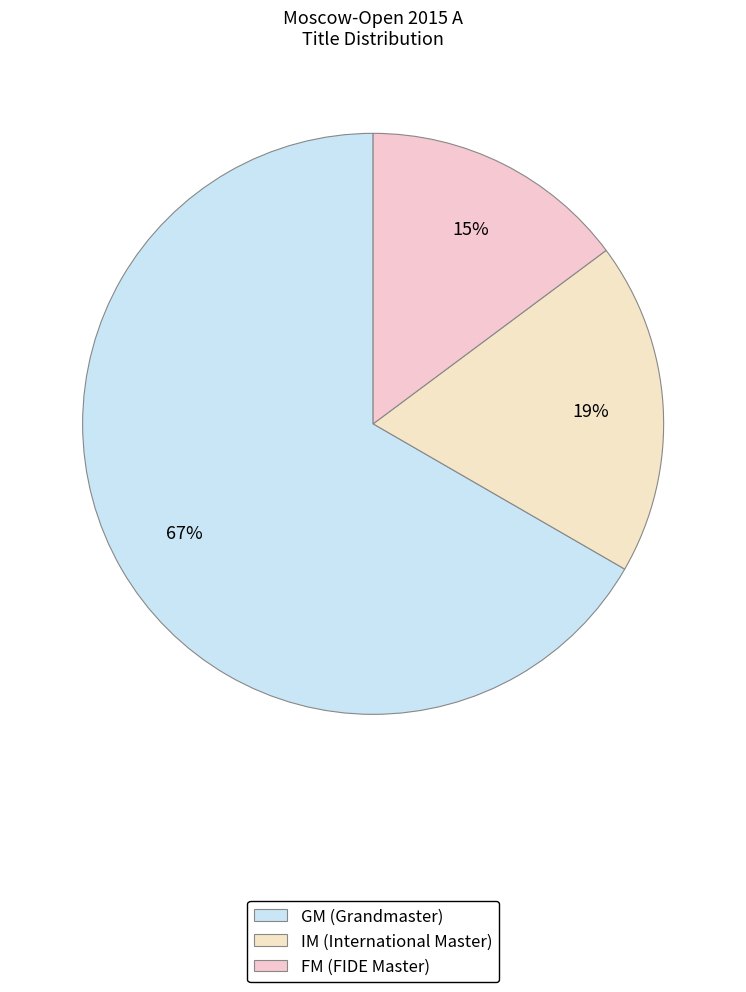

The IM slice represents 11% of the pie. True or false?

False